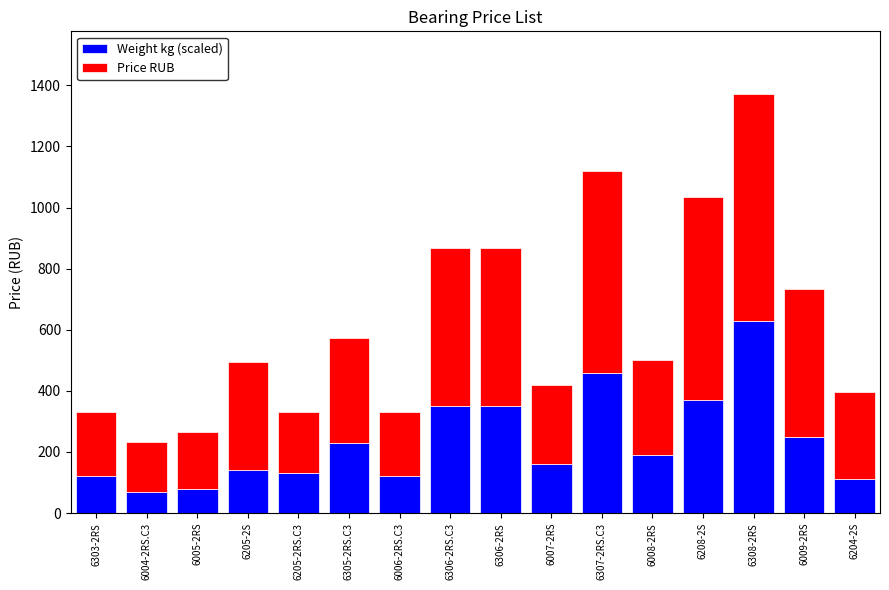

At which label does Weight kg (scaled) reach its peak?

6308-2RS